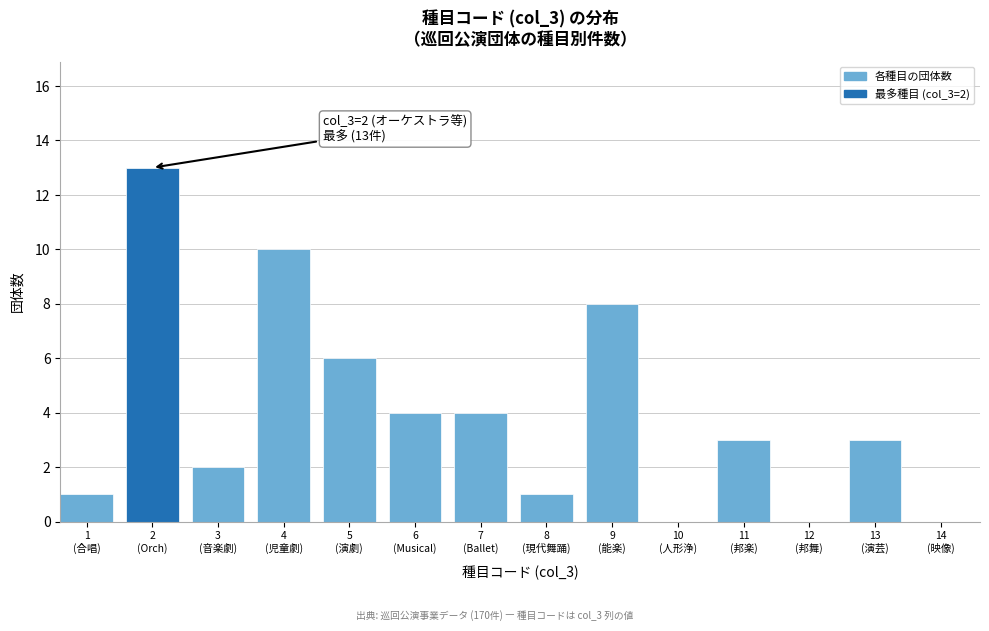

What is the greatest value displayed?

13